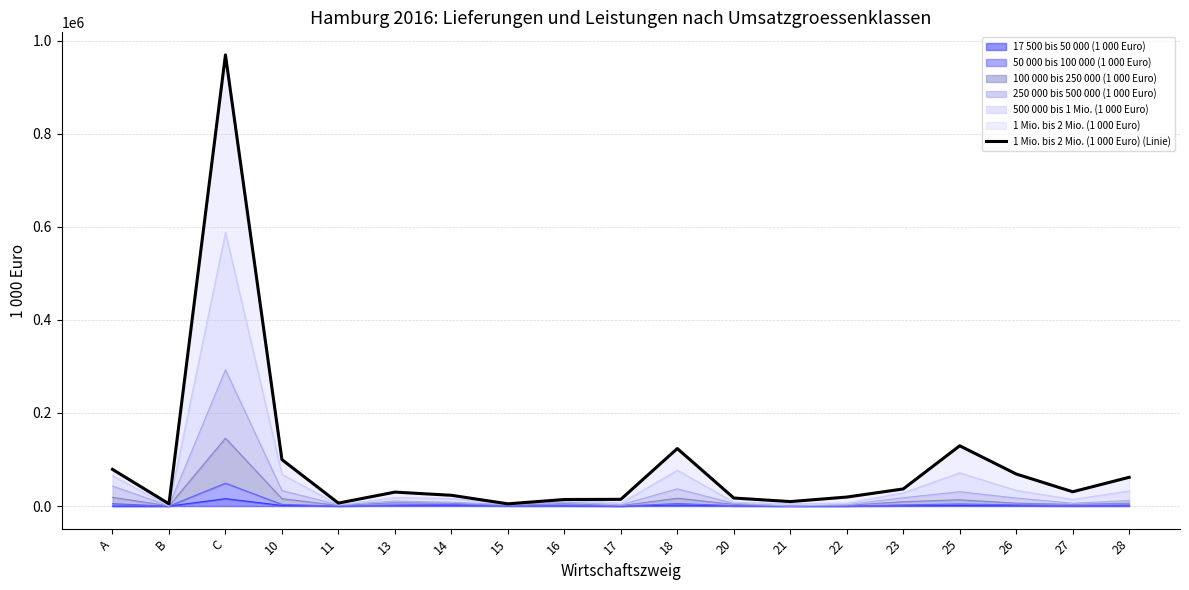

Where is the data nearest to the value 487014?

25